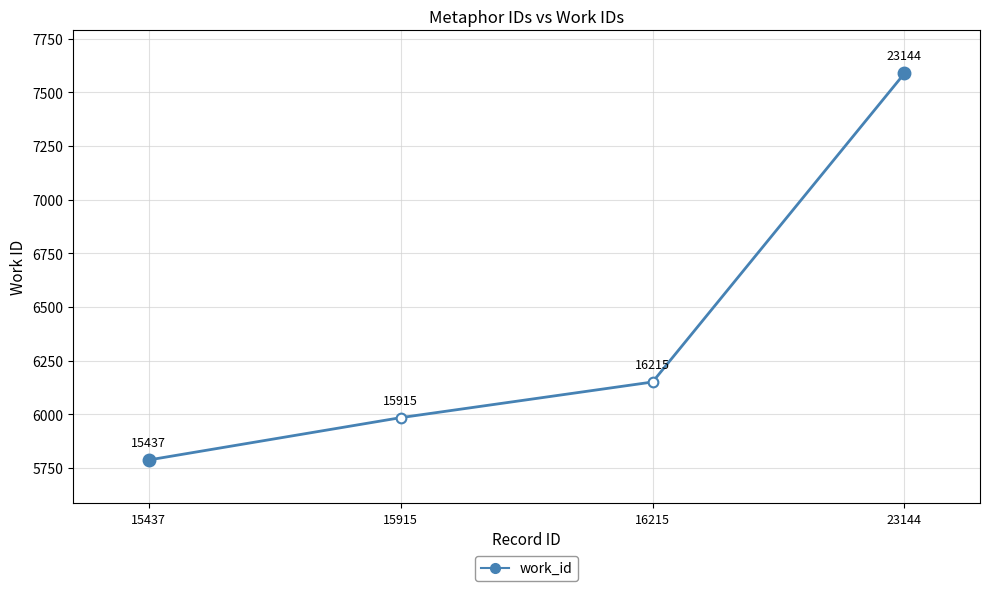

Is this an area chart (filled region under the line)?

No